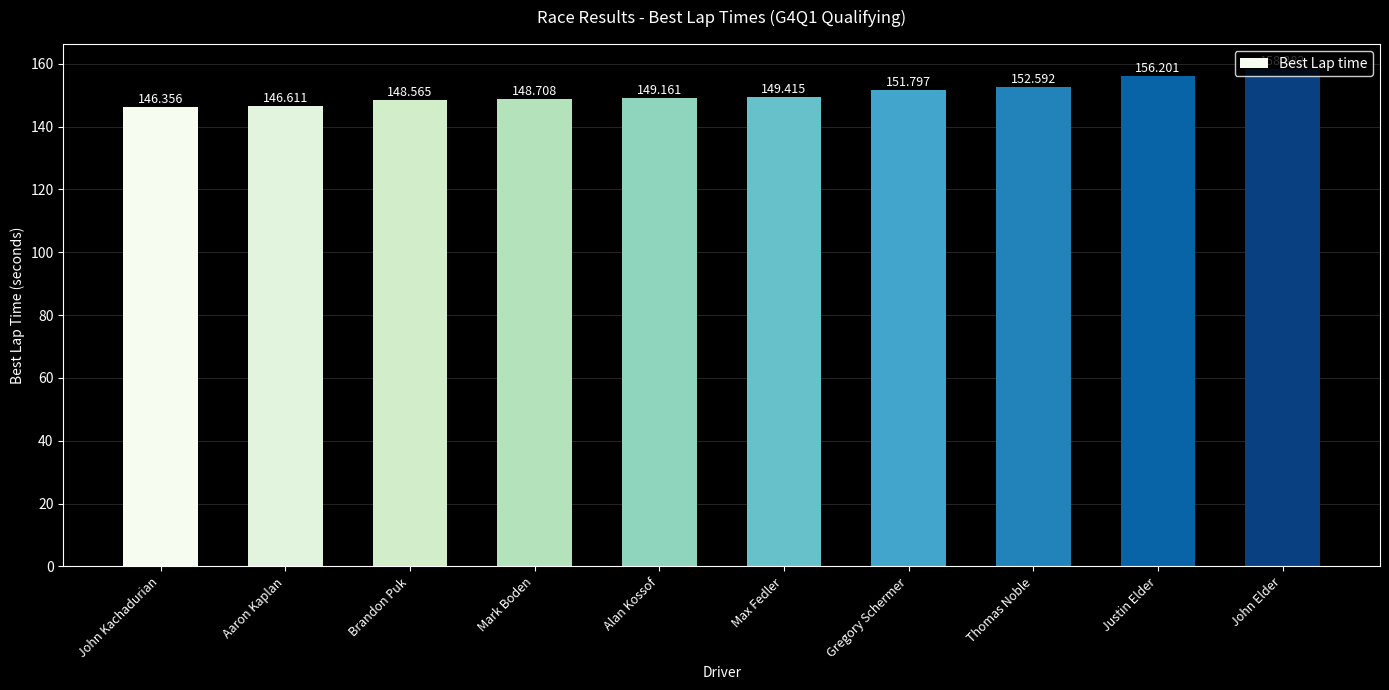

Does the chart contain any negative values?

No